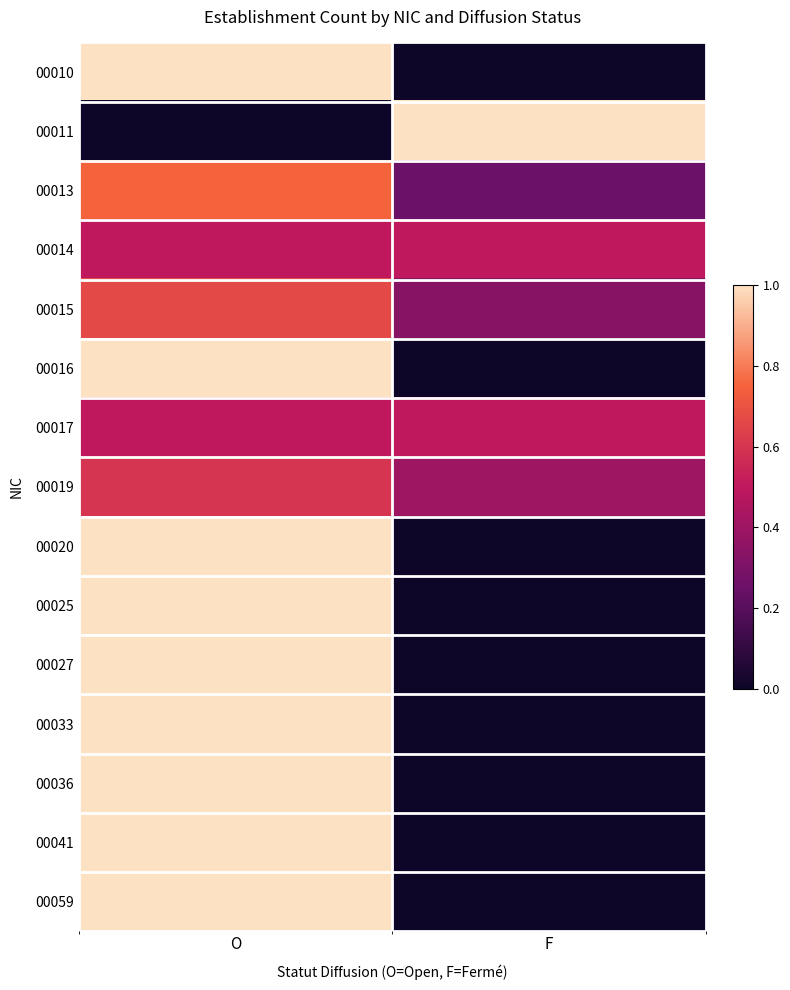

At F, list the series in order from largest to smallest.

00011, 00014, 00017, 00019, 00015, 00013, 00010, 00016, 00020, 00025, 00027, 00033, 00036, 00041, 00059